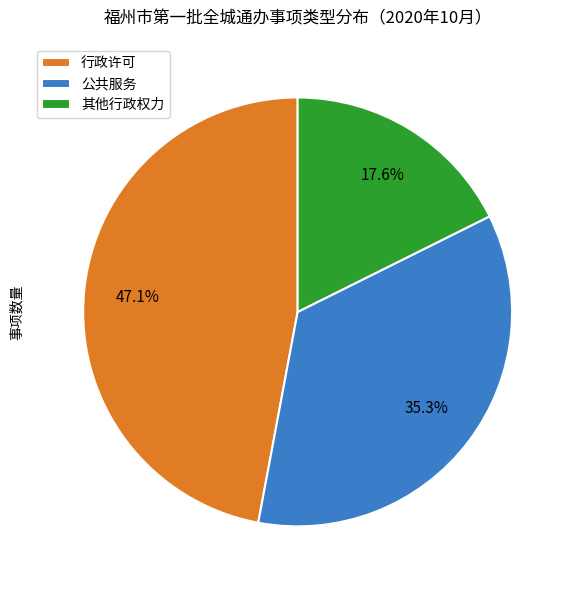

What is the smallest slice in the pie chart?

其他行政权力